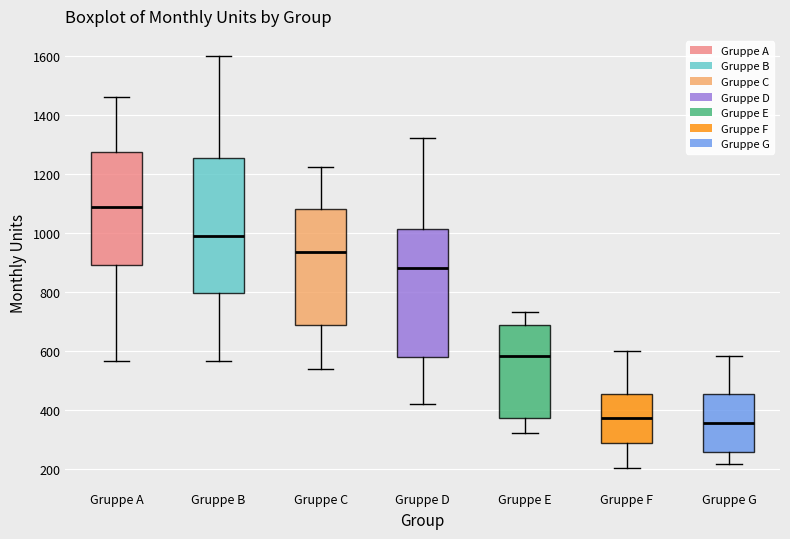

Reading left to right, transcribe this box plot: for each box, give where its median line is, the range the box spans, and where its two whiskers end, as read against the y-axis. The values are not printed on the chart, so give them approximately, as read against the axis.

Gruppe A: median 1080, box 900 to 1280, whiskers 560 to 1460
Gruppe B: median 1000, box 800 to 1260, whiskers 560 to 1600
Gruppe C: median 940, box 680 to 1080, whiskers 540 to 1220
Gruppe D: median 880, box 580 to 1020, whiskers 420 to 1320
Gruppe E: median 580, box 380 to 680, whiskers 320 to 740
Gruppe F: median 380, box 300 to 460, whiskers 200 to 600
Gruppe G: median 360, box 260 to 460, whiskers 220 to 580